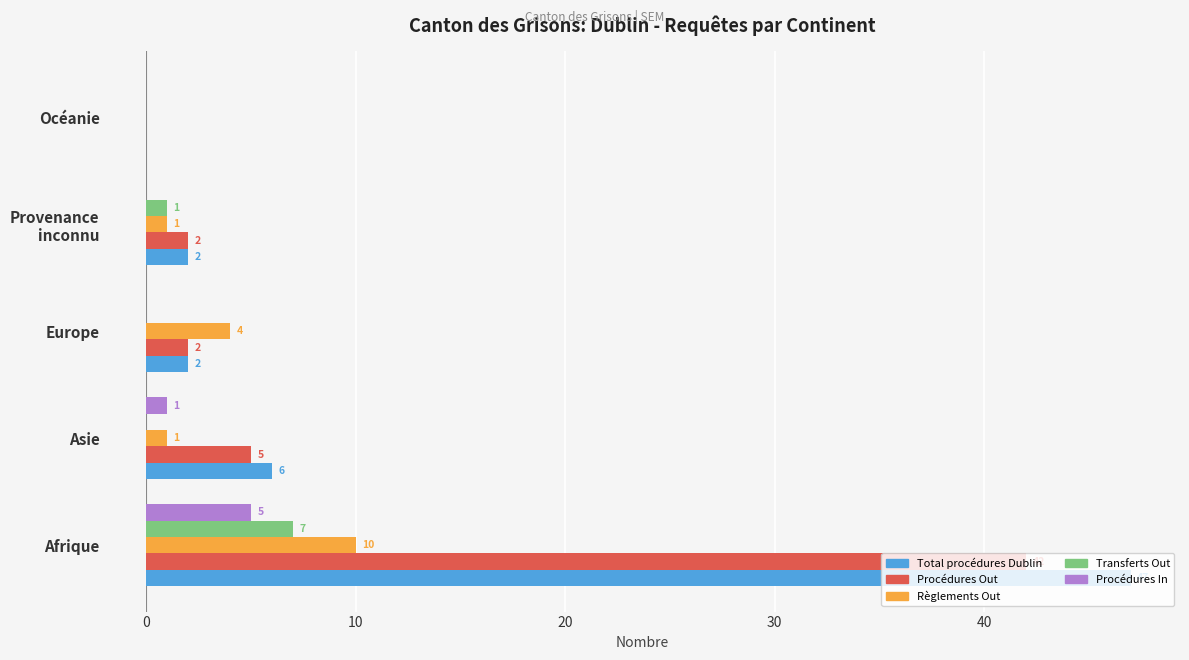

Which series has the largest total across all categories?

Total procédures Dublin